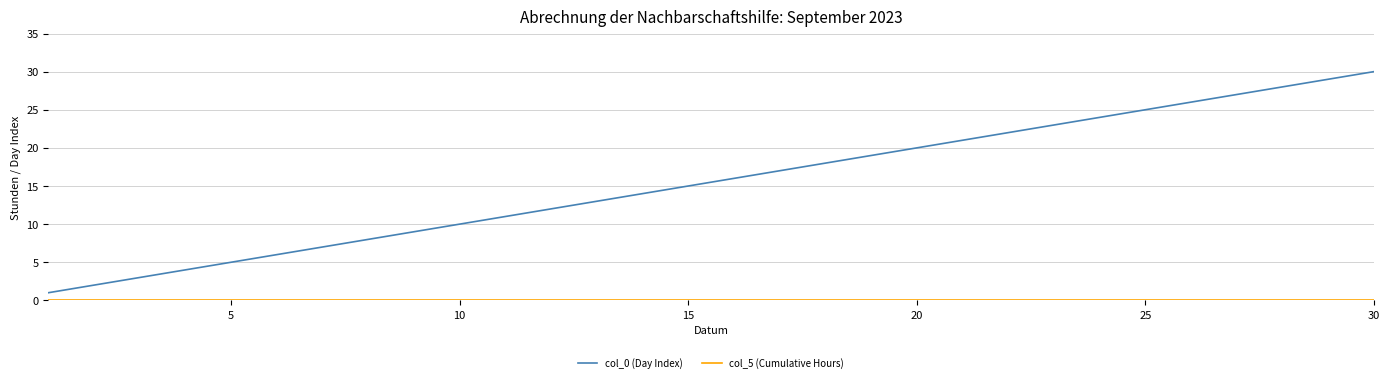

Which series has the largest total across all categories?

col_0 (Day Index)